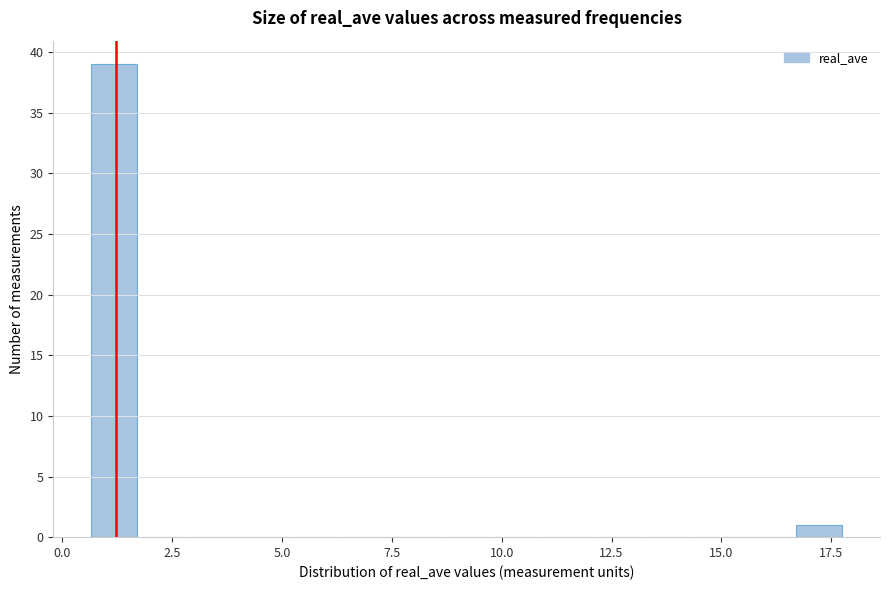

Around what value on the x-axis is the tallest bar? Give the approximate position of its centre, as read against the axis.

1.0